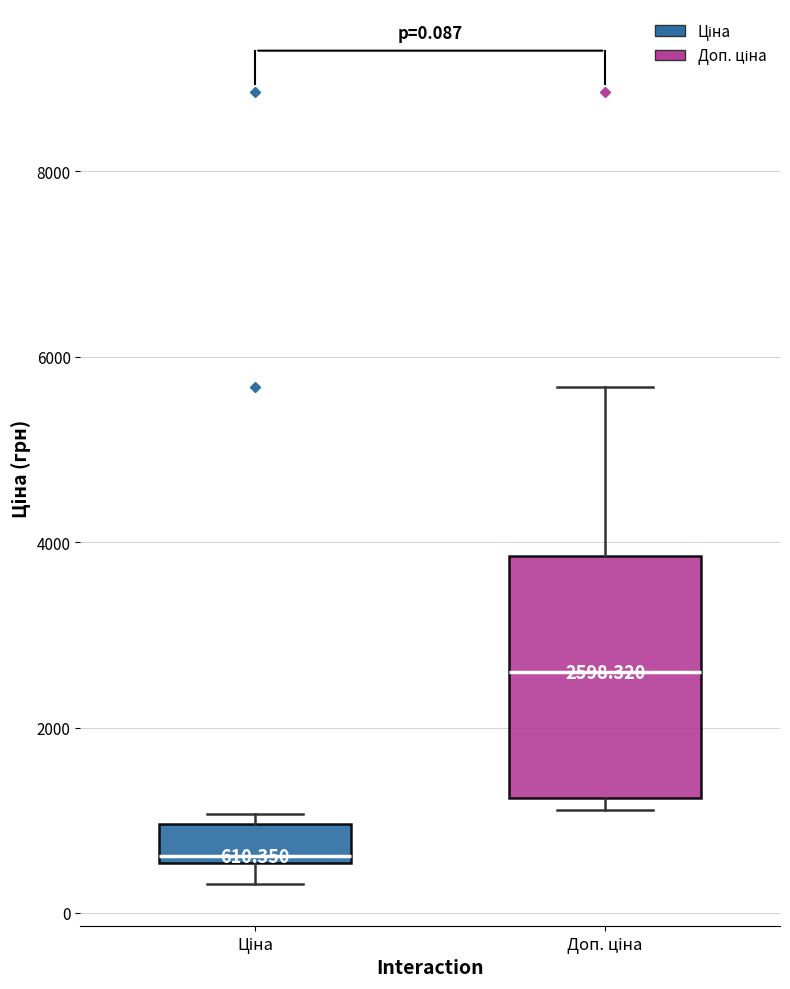

Which box is the tallest, from its lower edge to its upper edge?

Доп. ціна